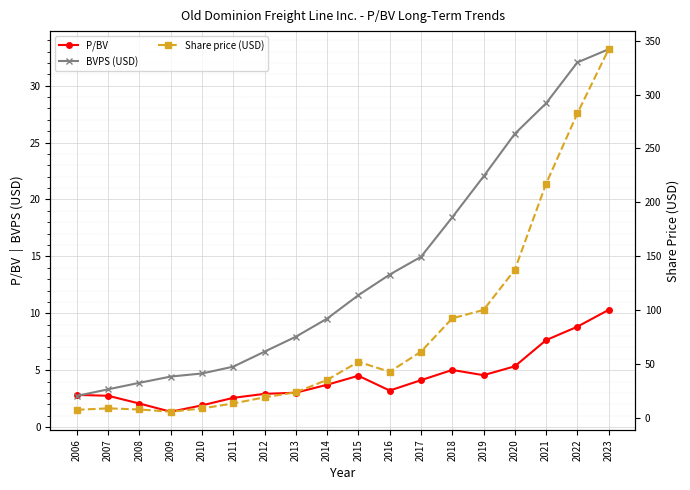

The value of Share price (USD) at 2008 is 4.8. True or false?

False